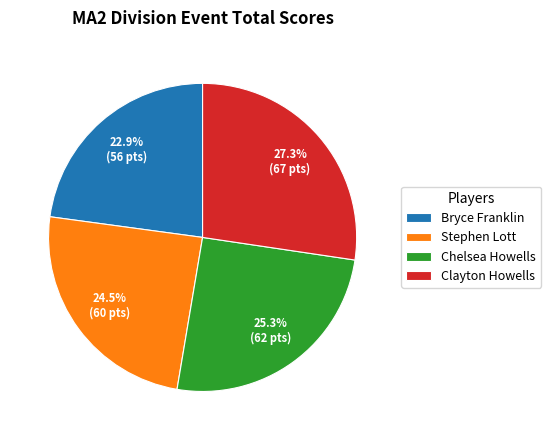

How many segments does this pie chart have?

4